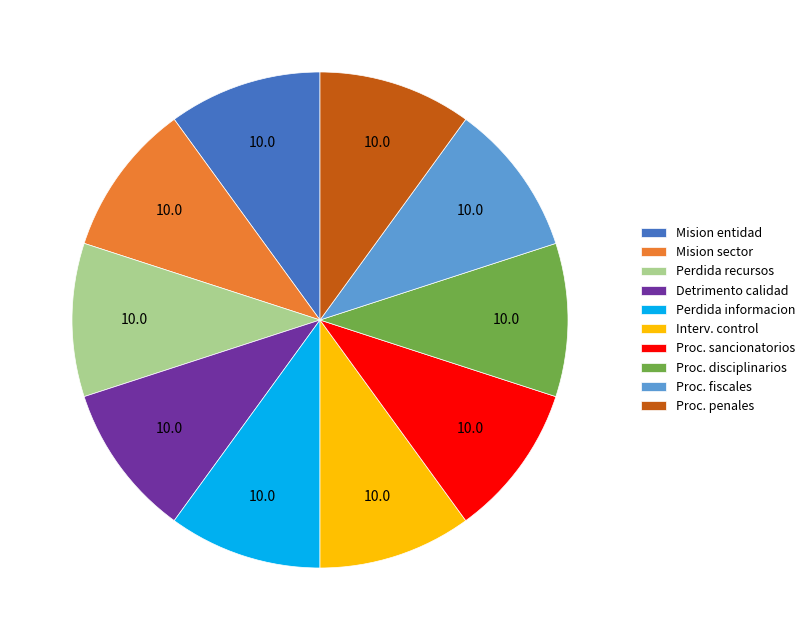

The Proc. disciplinarios slice represents 10% of the pie. True or false?

True